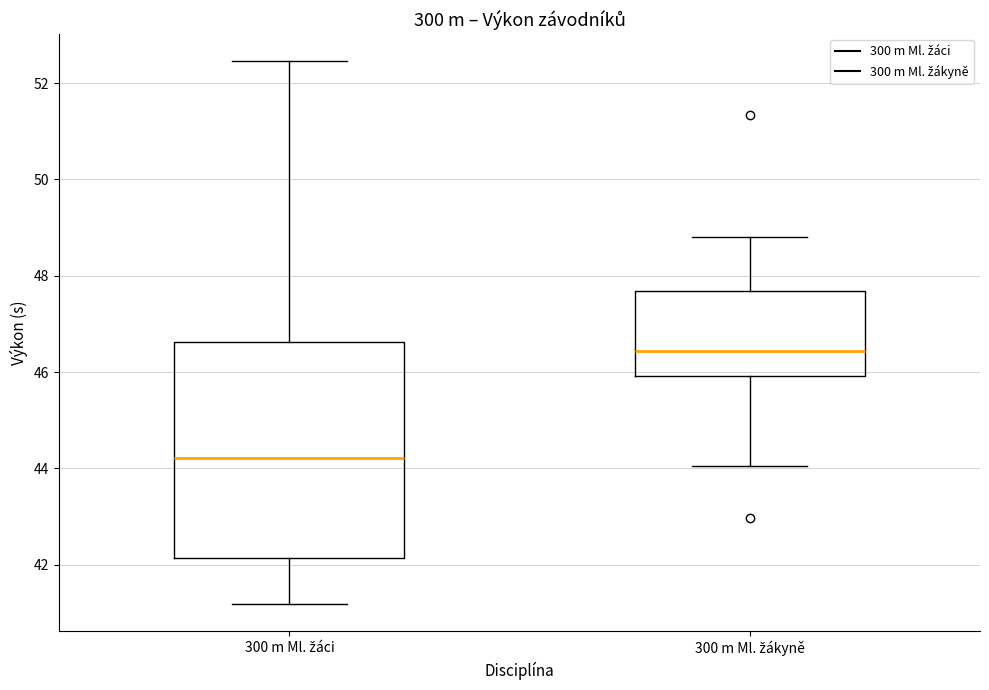

Which box's median line is the lowest?

300 m Ml. žáci